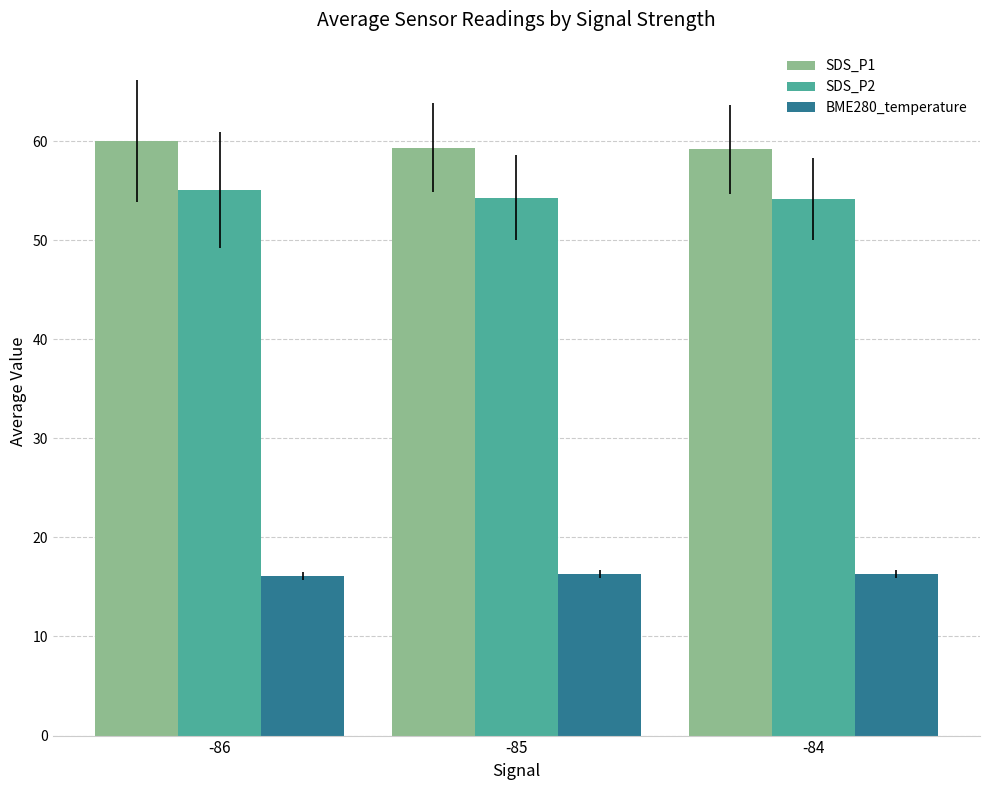

List the series in order of their peak value, lowest first.

BME280_temperature, SDS_P2, SDS_P1